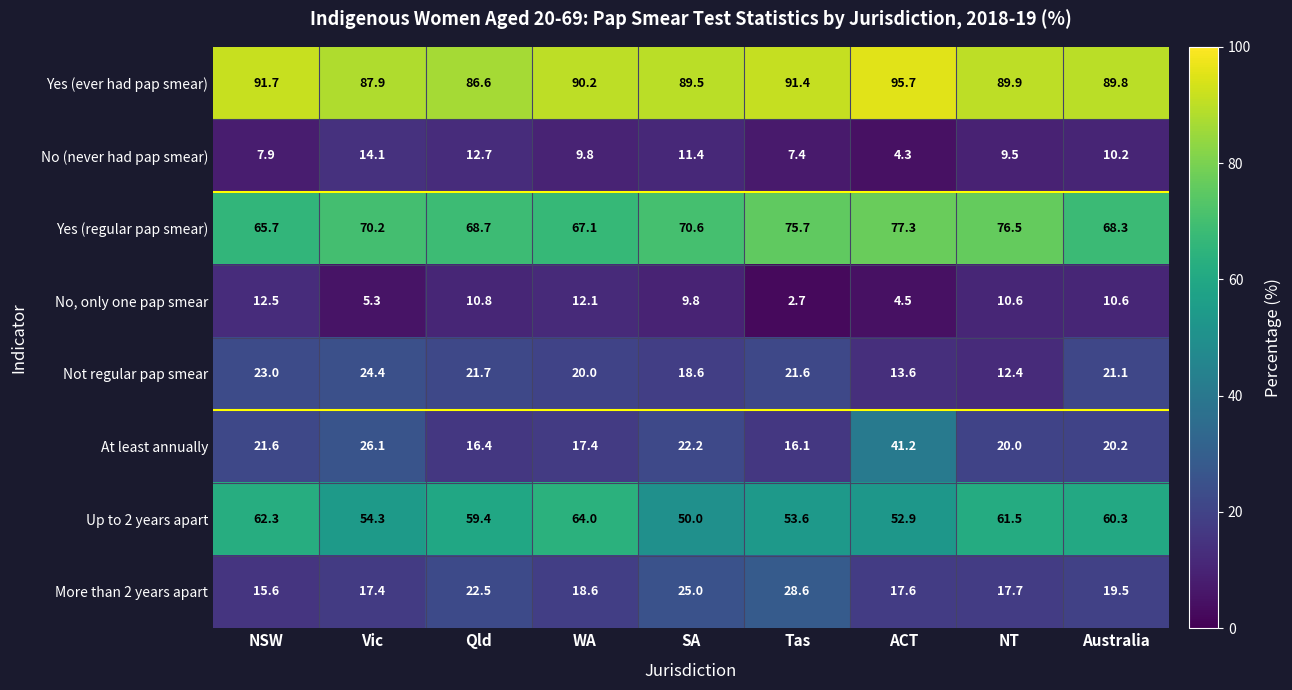

Read the No (never had pap smear) value at Qld.

12.7